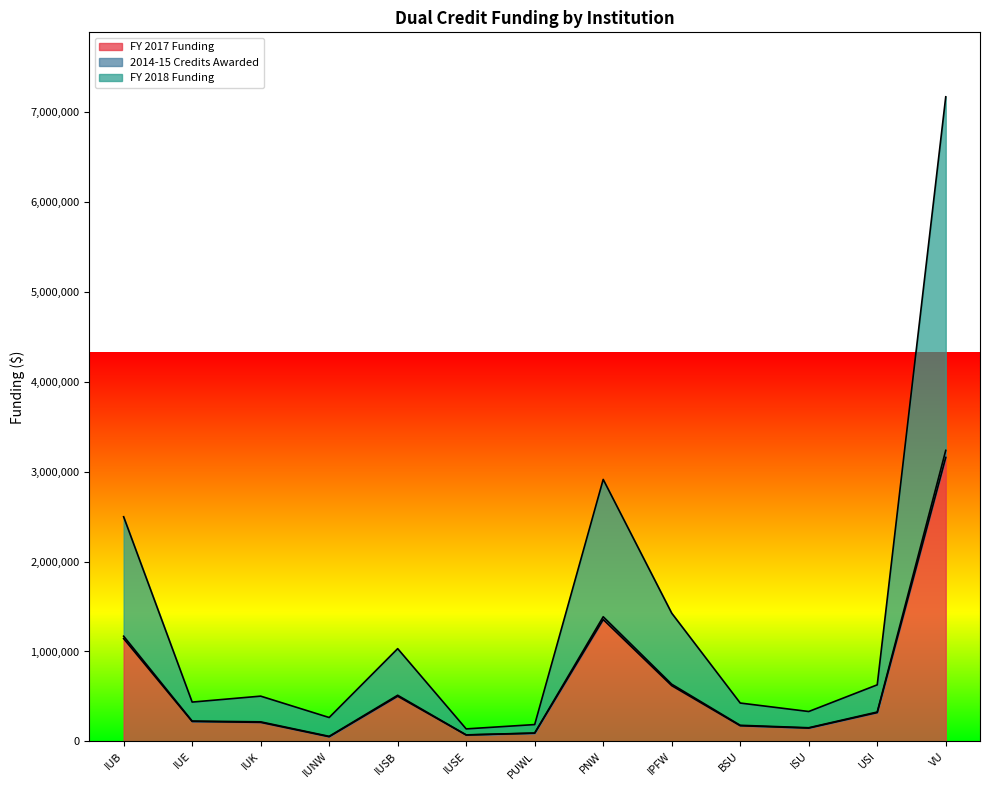

What is the average value of the 2014-15 Credits Awarded series?

1381723